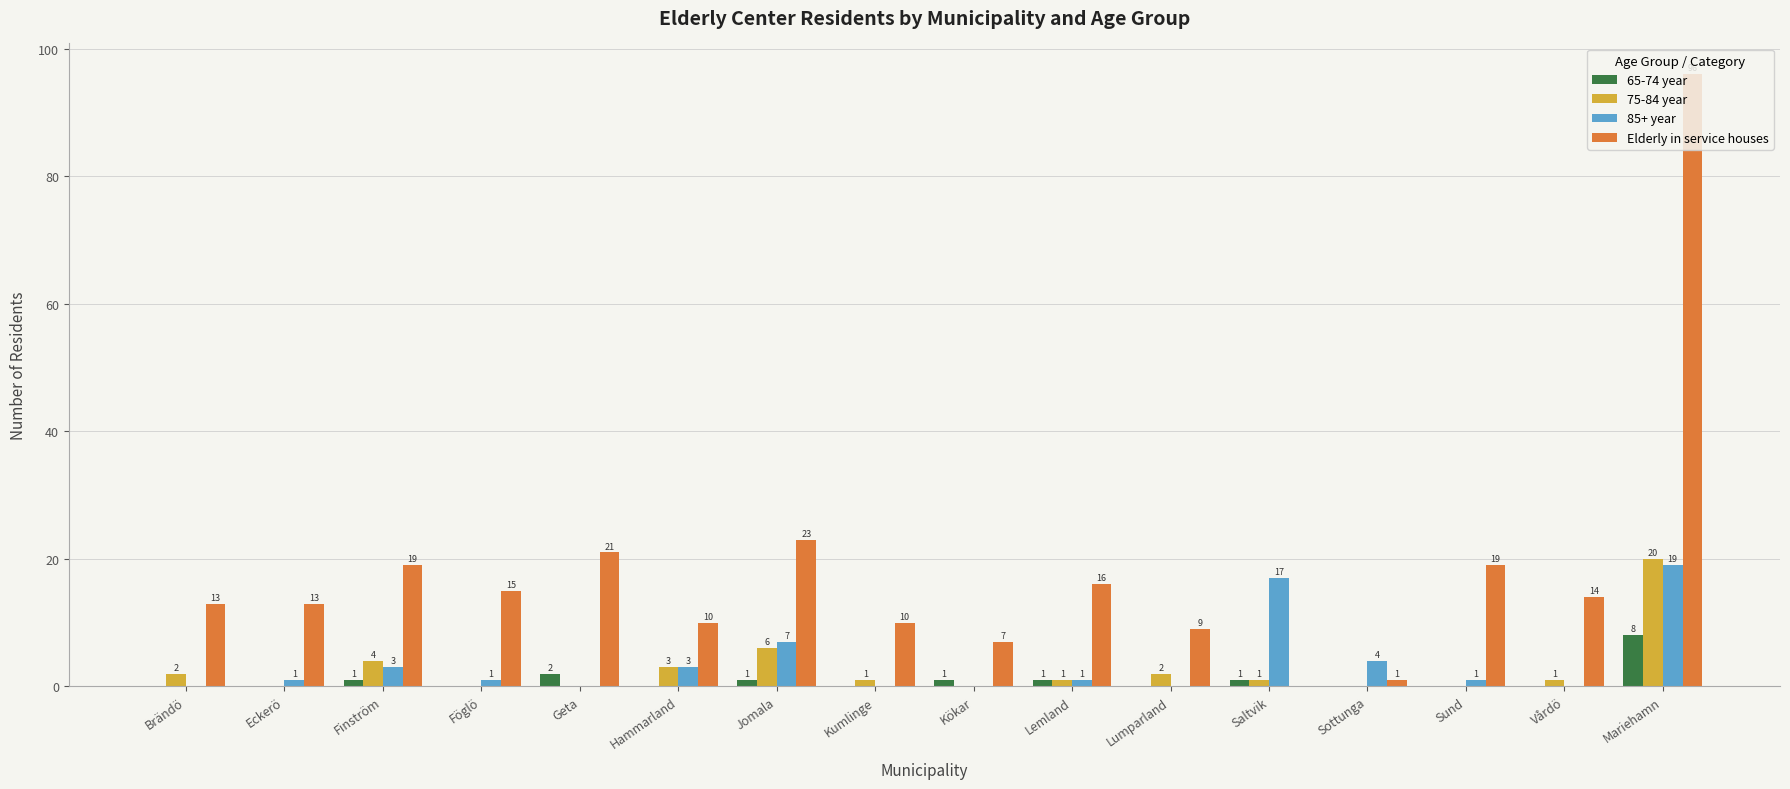

At which category is the sum across all series the highest?

Mariehamn